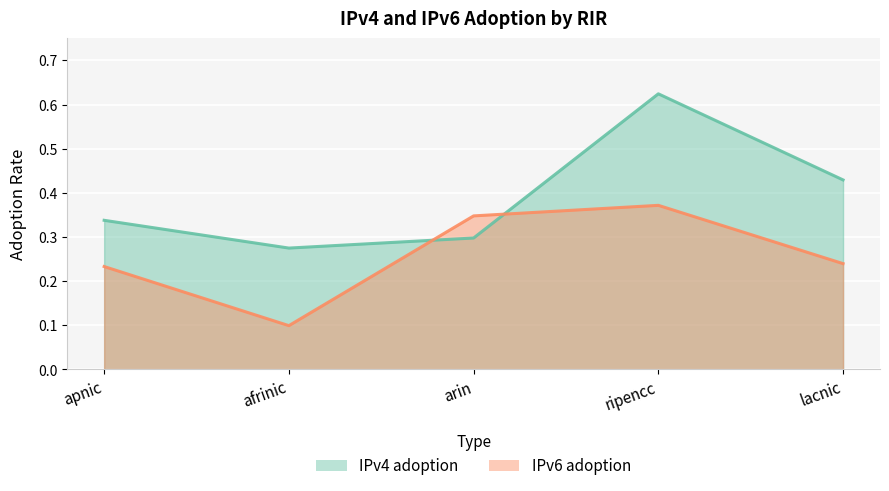

At how many categories does at least one series exceed 0?

5